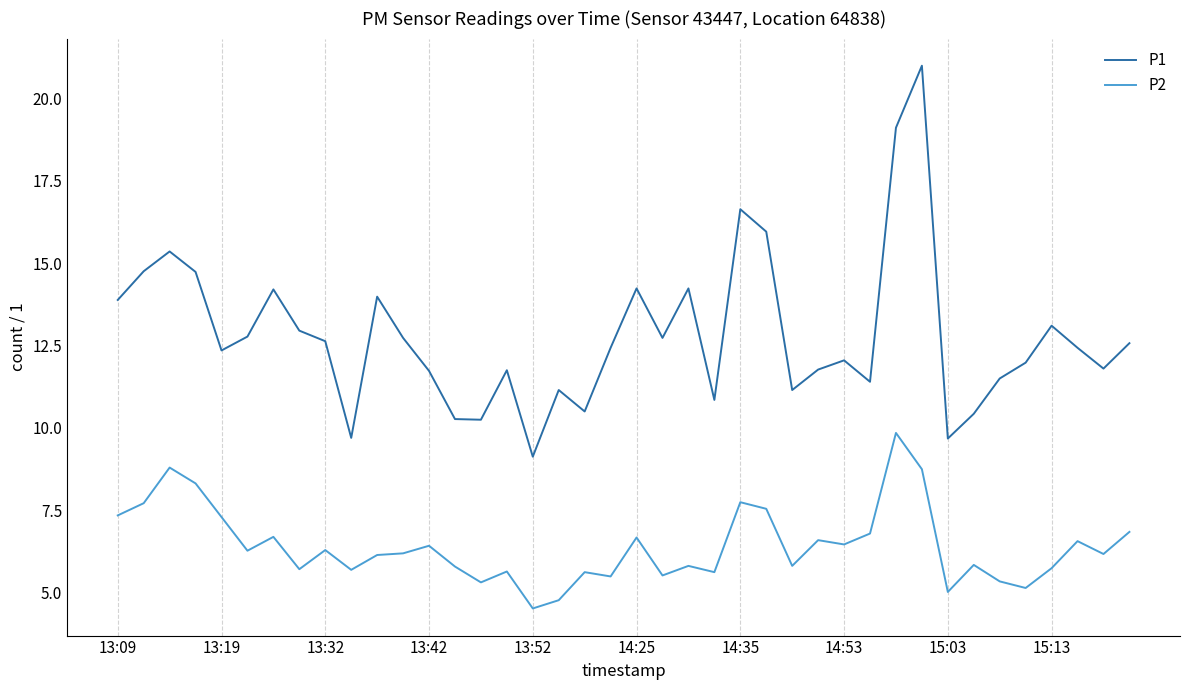

List the series in order of their peak value, highest first.

P1, P2